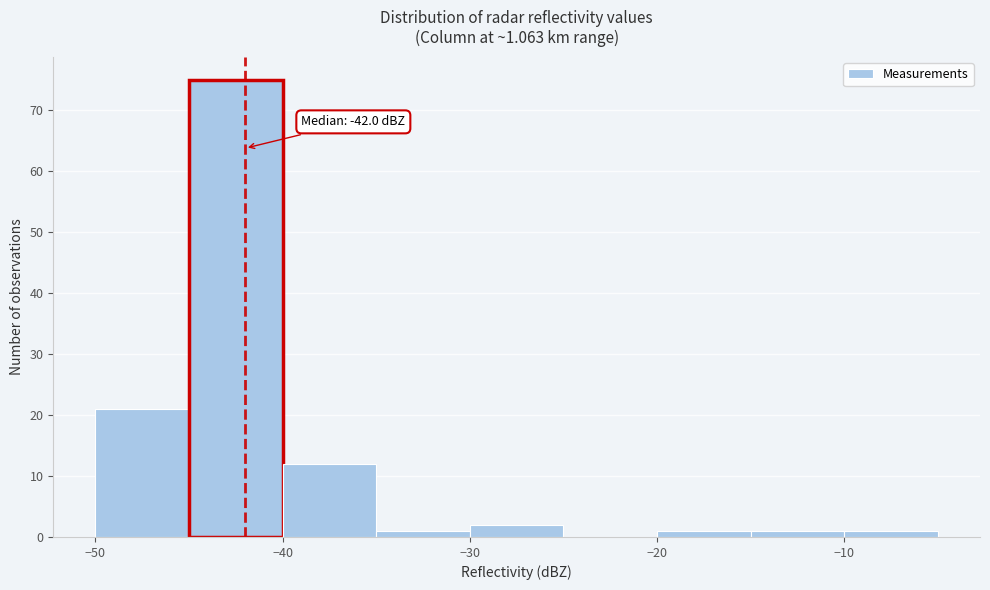

Over which range of the x-axis is the bar tallest?

-45 to -40